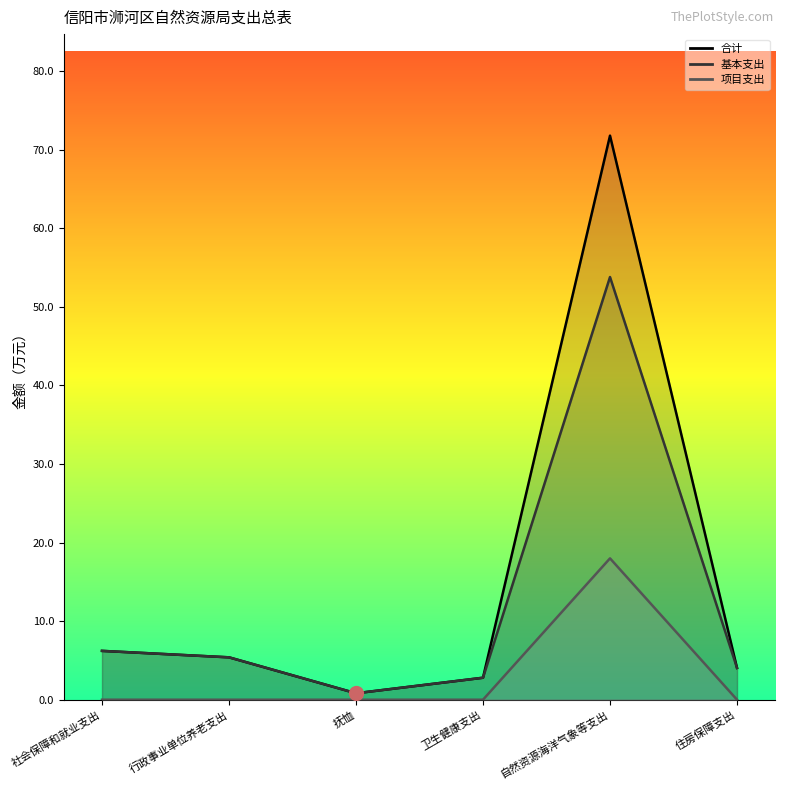

List the labels in order of 基本支出 value, largest first.

自然资源海洋气象等支出, 社会保障和就业支出, 行政事业单位养老支出, 住房保障支出, 卫生健康支出, 抚恤